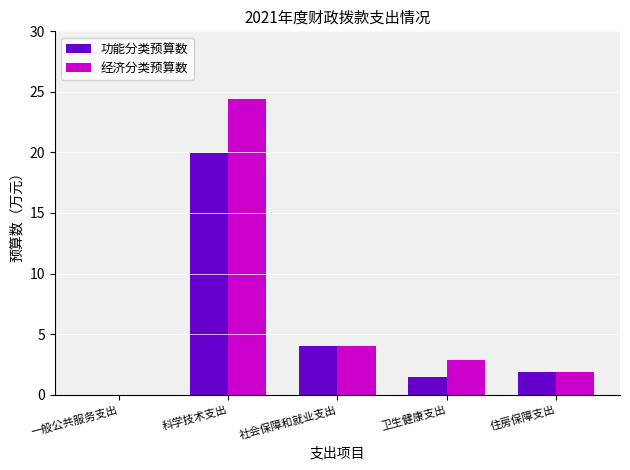

What is the highest value of the 经济分类预算数 series?

24.4